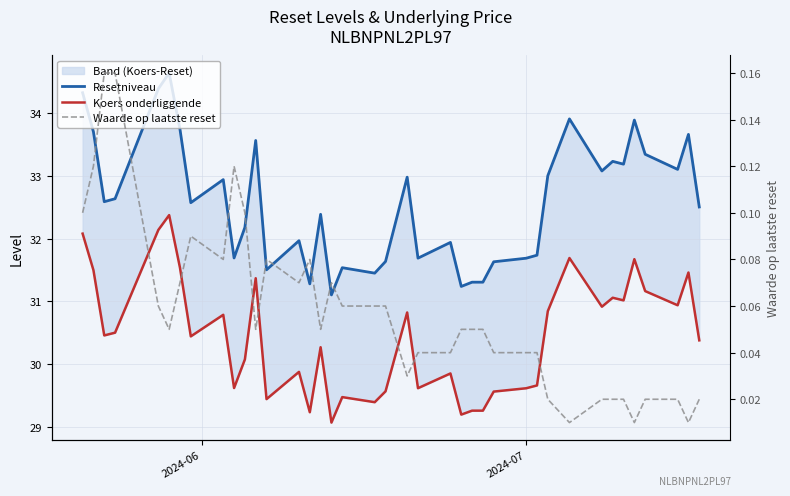

What is the maximum value shown in the chart?

34.6